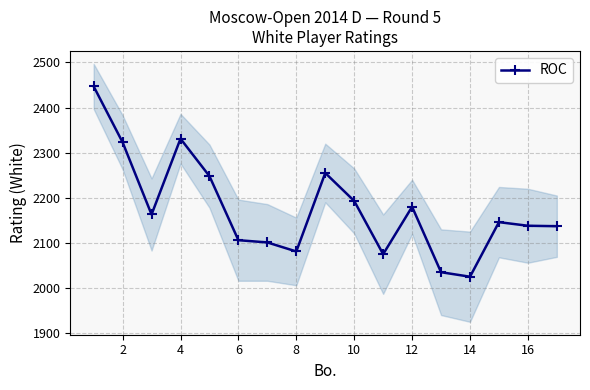

Is it true that ROC equals 2981 at 14?

False